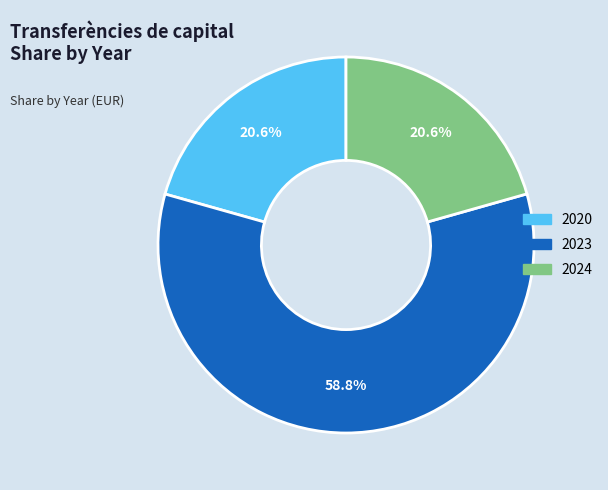

What percentage is NOT represented by 2023?

41.2%